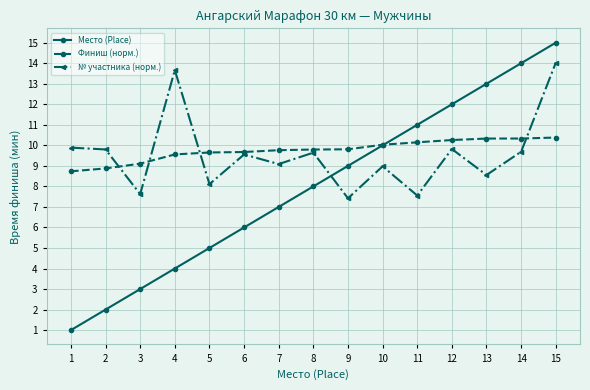

The Место (Place) series shows 11.0 at 11. True or false?

True